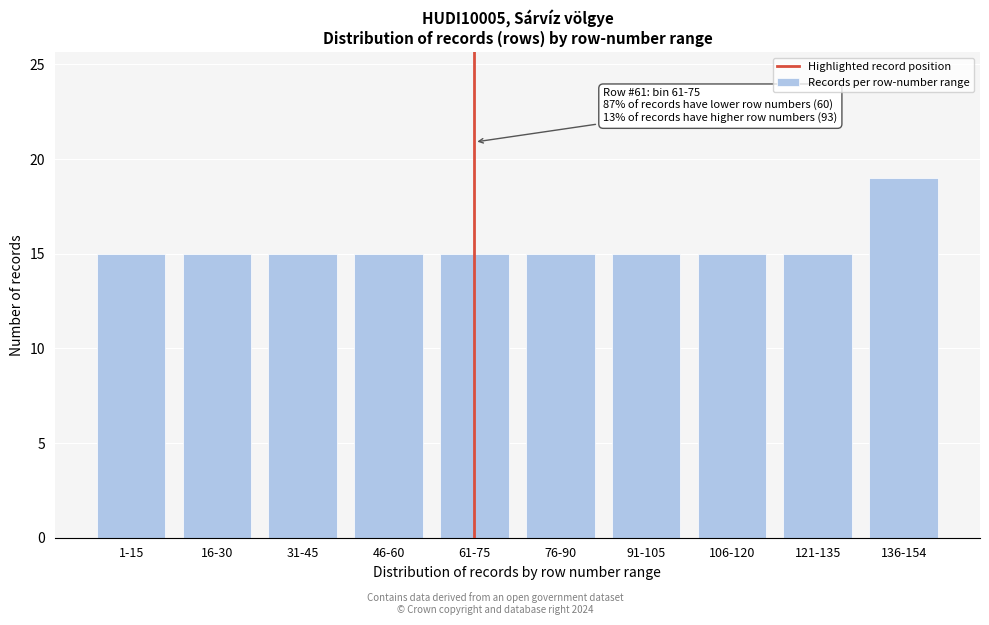

Reading left to right, transcribe all the data shown in this chart.

1-15=15	16-30=15	31-45=15	46-60=15	61-75=15	76-90=15	91-105=15	106-120=15	121-135=15	136-154=19